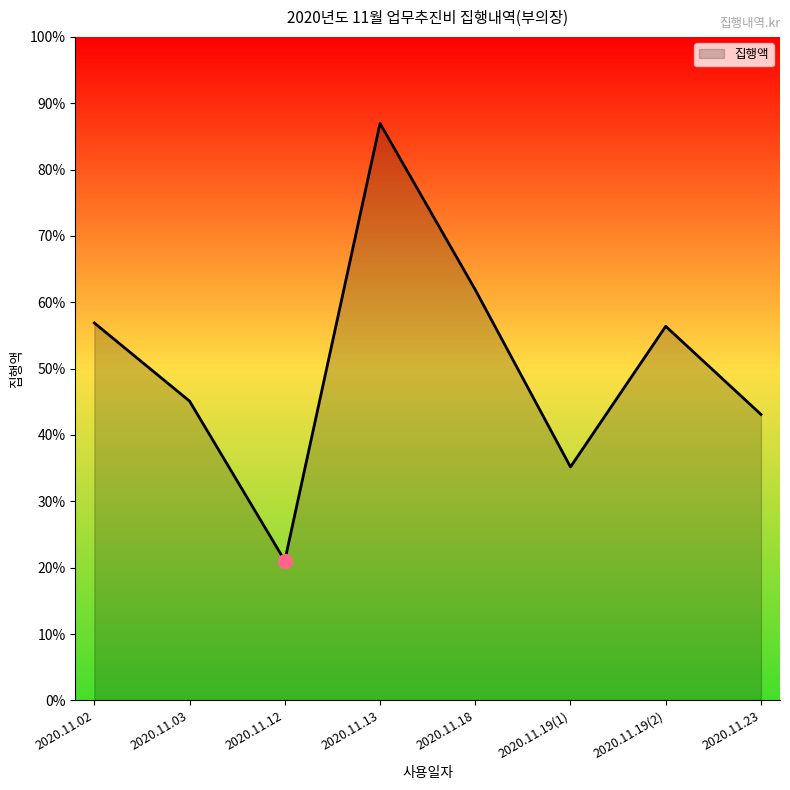

Where does the data first go above 225000?

2020.11.02